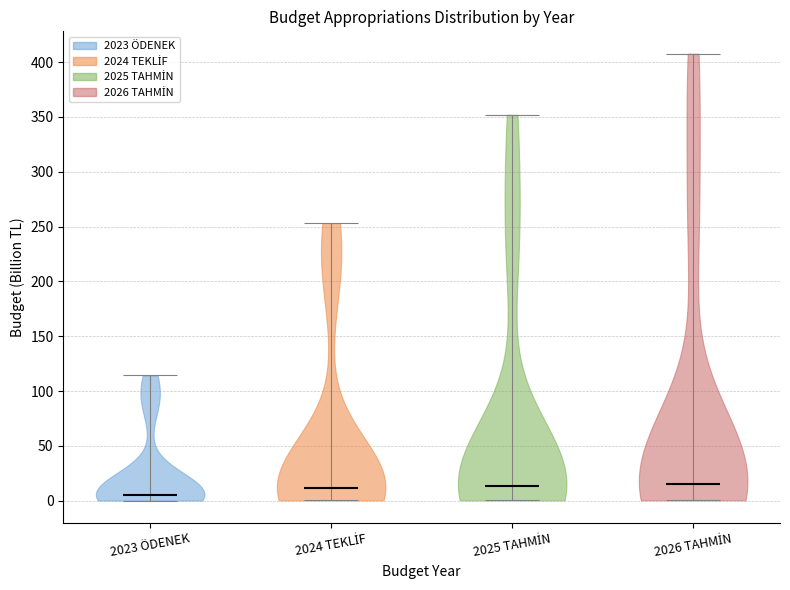

Reading left to right, read every violin against the y-axis: where its median line is, and the lowest and highest points it reaches. The values are not printed on the chart, so give them approximately, as read against the axis.

2023 ÖDENEK: median line 5, lowest point 0, highest point 115
2024 TEKLİF: median line 10, lowest point 0, highest point 255
2025 TAHMİN: median line 15, lowest point 0, highest point 350
2026 TAHMİN: median line 15, lowest point 0, highest point 410